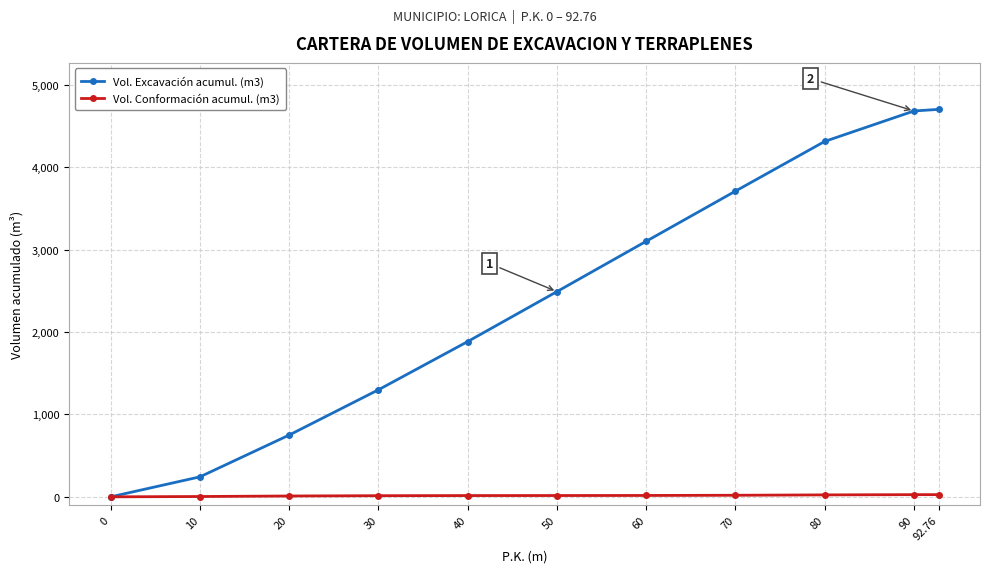

What is the sum of all Vol. Excavación acumul. (m3) values?

27175.0